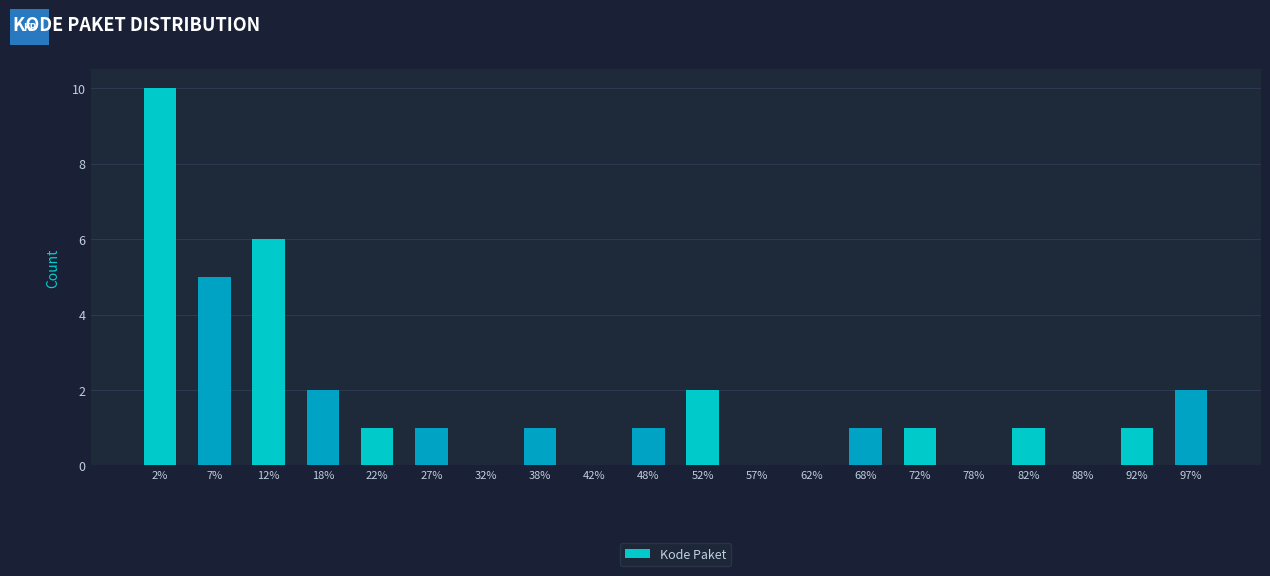

Reading left to right, list all the values displayed in this chart.

2%=10	7%=5	12%=6	18%=2	22%=1	27%=1	32%=0	38%=1	42%=0	48%=1	52%=2	57%=0	62%=0	68%=1	72%=1	78%=0	82%=1	88%=0	92%=1	97%=2